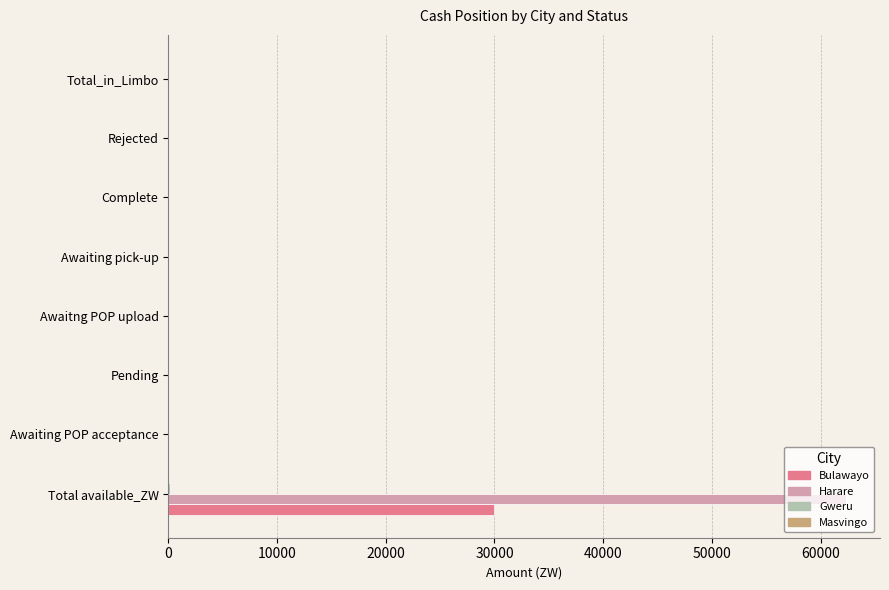

What is the greatest value displayed?

62334.1